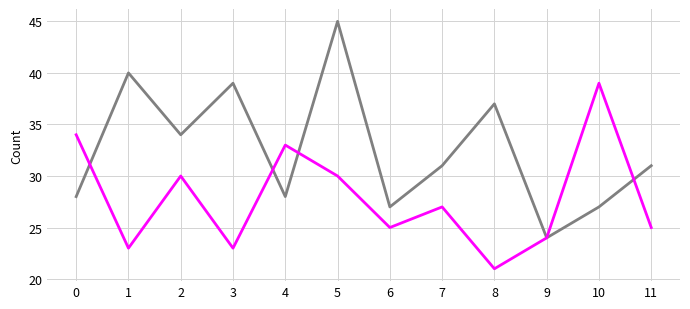

What is the total value across all series at 8?

58